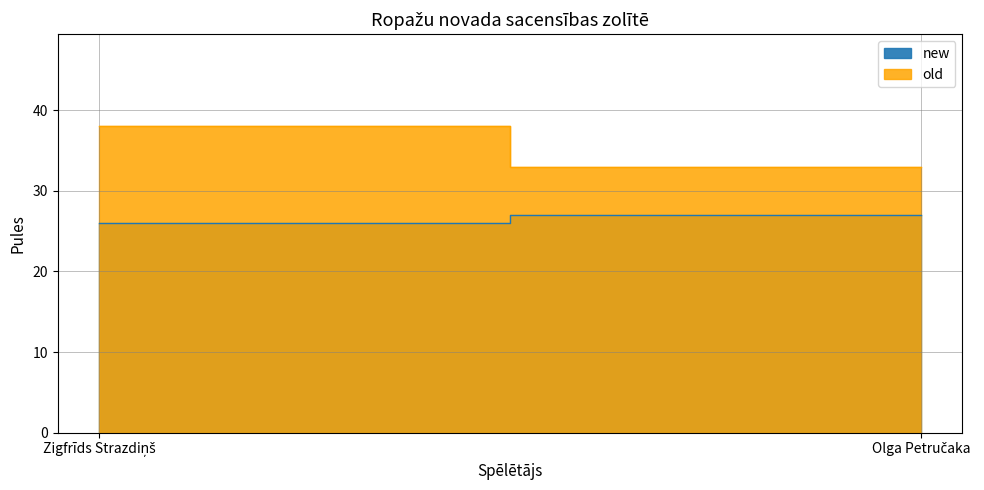

Reading right to left, extract all data points from this chart.

new: Olga Petručaka=27	Zigfrīds Strazdiņš=26
old: Olga Petručaka=33	Zigfrīds Strazdiņš=38